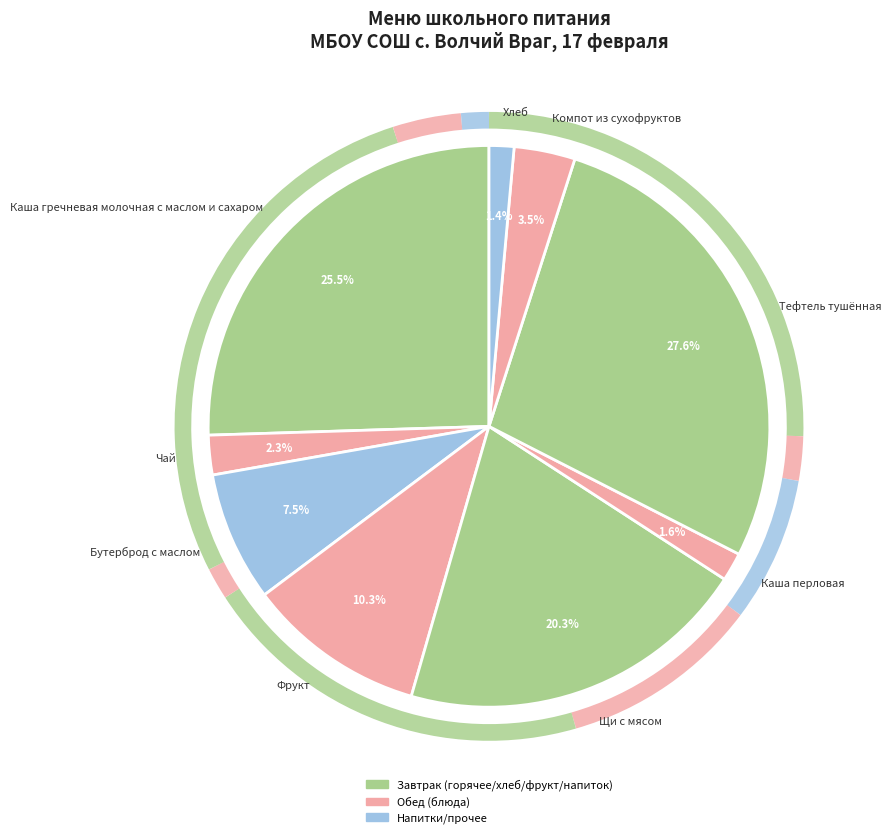

Do Компот из сухофруктов and Бутерброд с маслом together represent more than half of the pie?

No